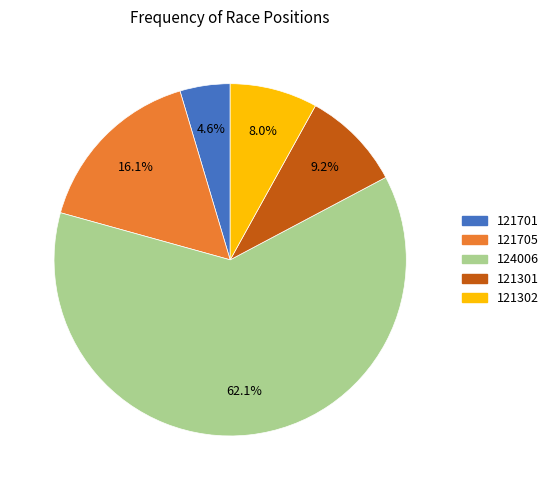

Rank the categories by value from highest to lowest.

124006, 121705, 121301, 121302, 121701